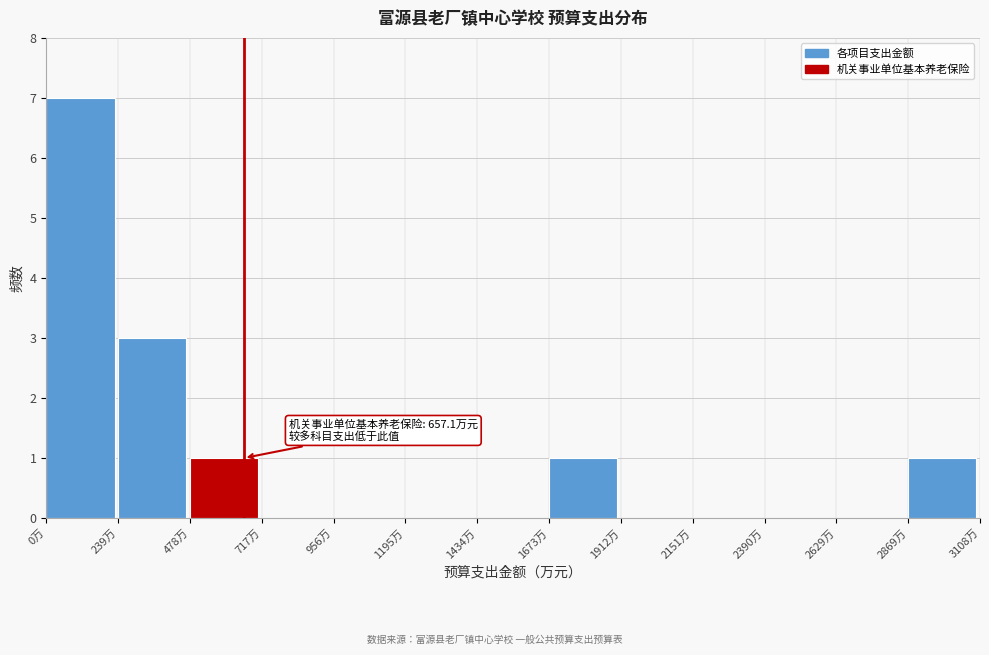

Which range on the x-axis has the tallest bar?

0 to 250